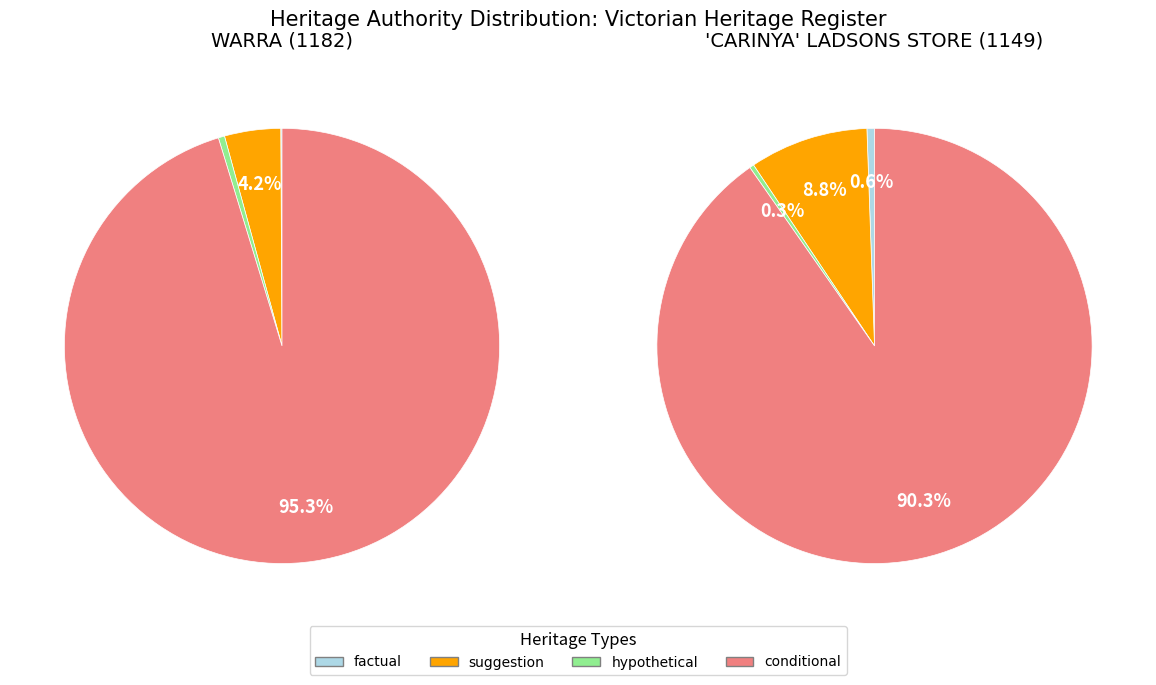

To the nearest percent, what portion does WARRA represent?

51%